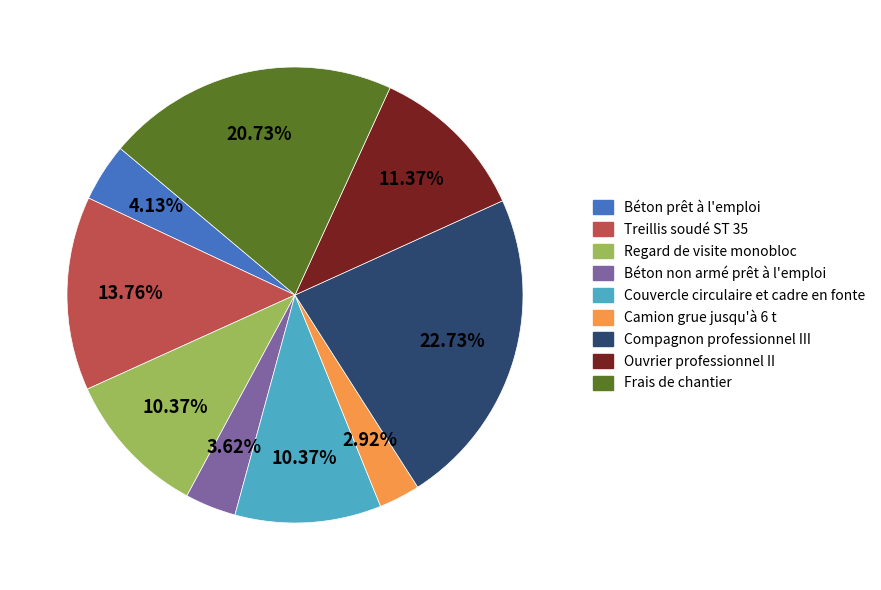

Which has a higher value, Couvercle circulaire et cadre en fonte or Treillis soudé ST 35?

Treillis soudé ST 35